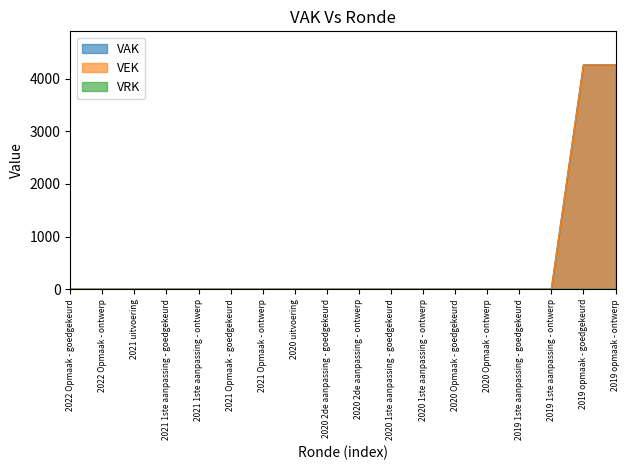

Does the chart have visible grid lines?

No